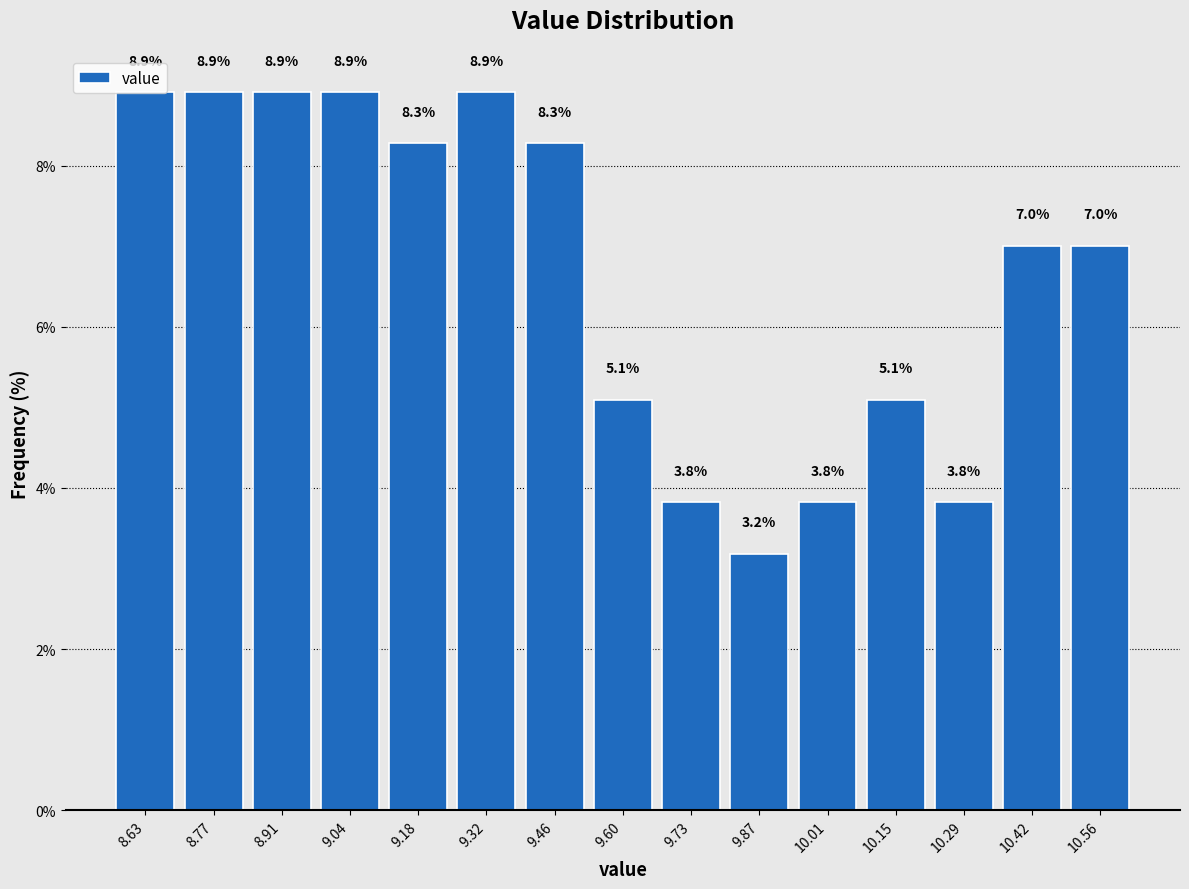

Reading left to right, transcribe this chart: for each bar, give the range it covers on the x-axis and its height. The bar edges are not printed on the chart, so give them approximately, as read against the axis.

8.560 to 8.698: 8.9
8.698 to 8.836: 8.9
8.836 to 8.974: 8.9
8.974 to 9.112: 8.9
9.112 to 9.250: 8.3
9.250 to 9.388: 8.9
9.388 to 9.526: 8.3
9.526 to 9.664: 5.1
9.664 to 9.802: 3.8
9.802 to 9.940: 3.2
9.940 to 10.078: 3.8
10.078 to 10.216: 5.1
10.216 to 10.354: 3.8
10.354 to 10.492: 7.0
10.492 to 10.630: 7.0